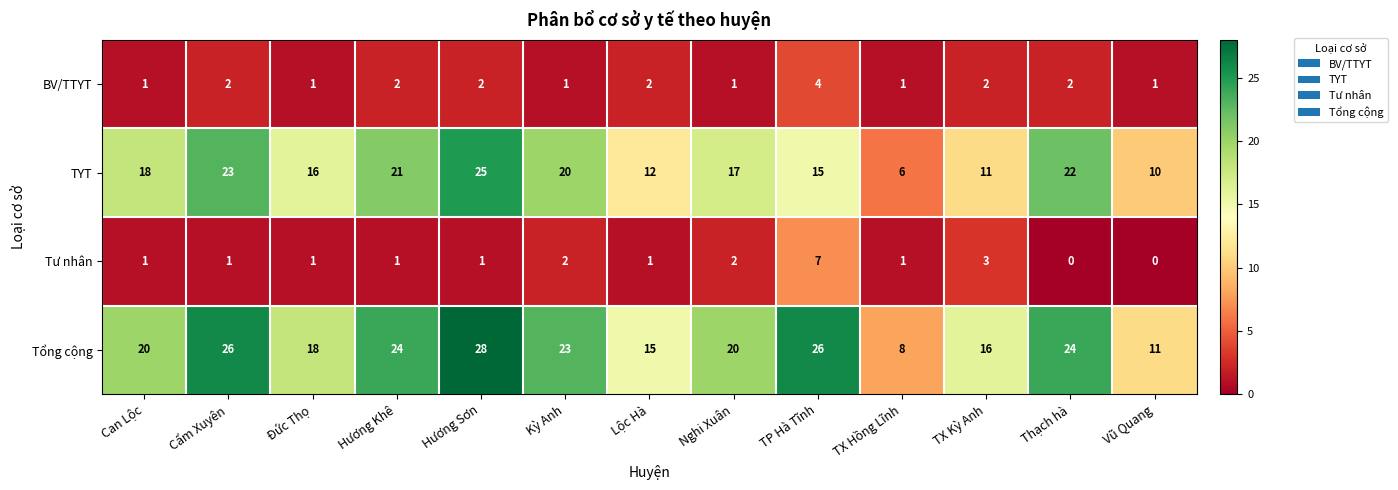

What is the total value across all series at Can Lộc?

40